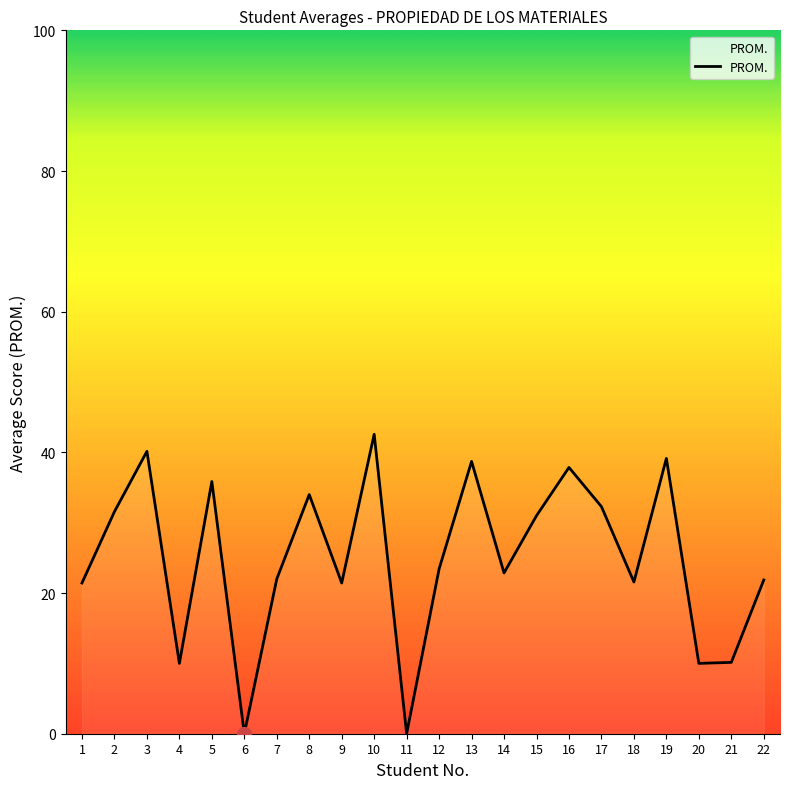

What is the ratio of the value at 22 to the value at 12?

0.9